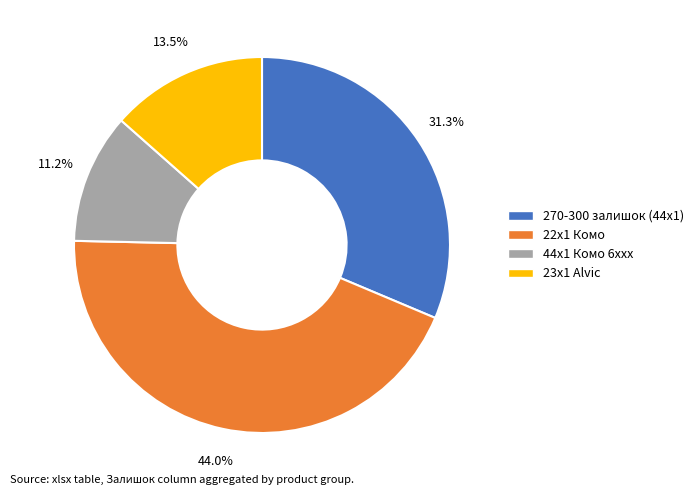

Is there any slice that represents more than half of the pie?

No